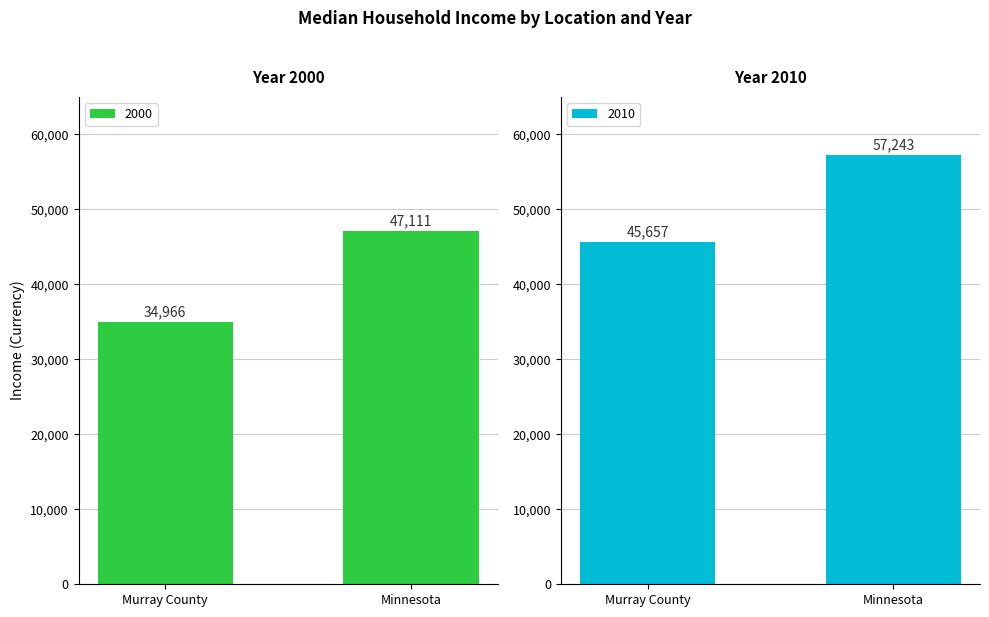

Rank the series by their maximum value, from lowest to highest.

2000, 2010